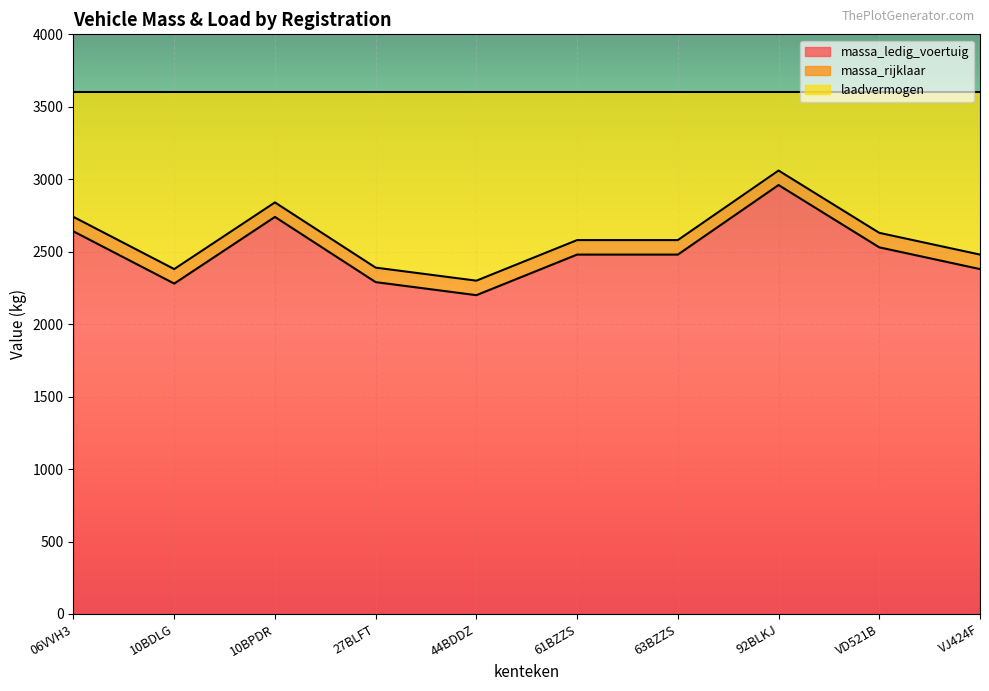

Between 06VVH3 and 92BLKJ, which series saw the biggest shift?

massa_ledig_voertuig